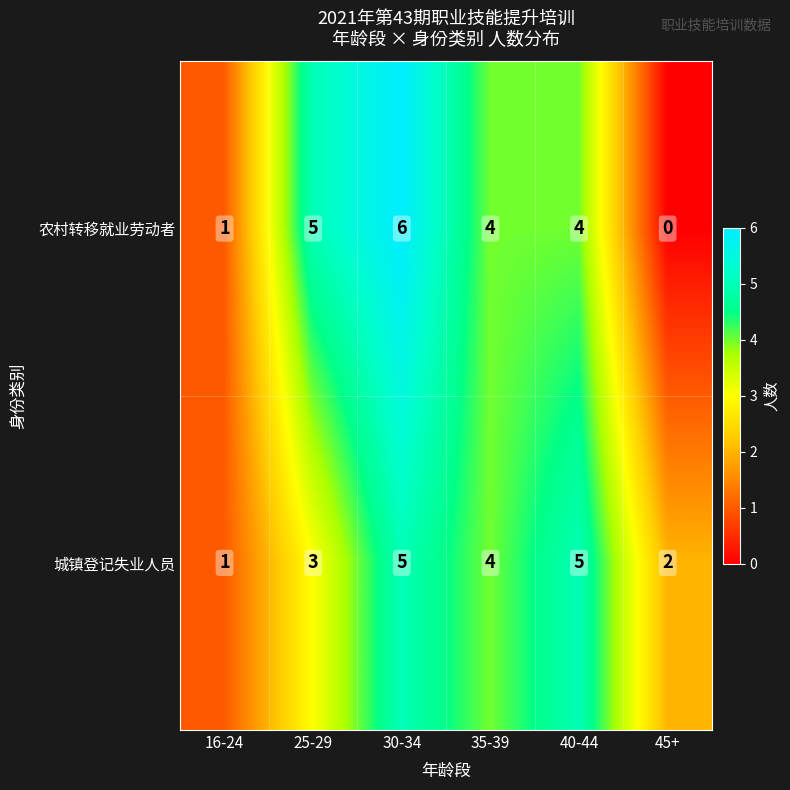

What is the sum of all 农村转移就业劳动者 values?

20